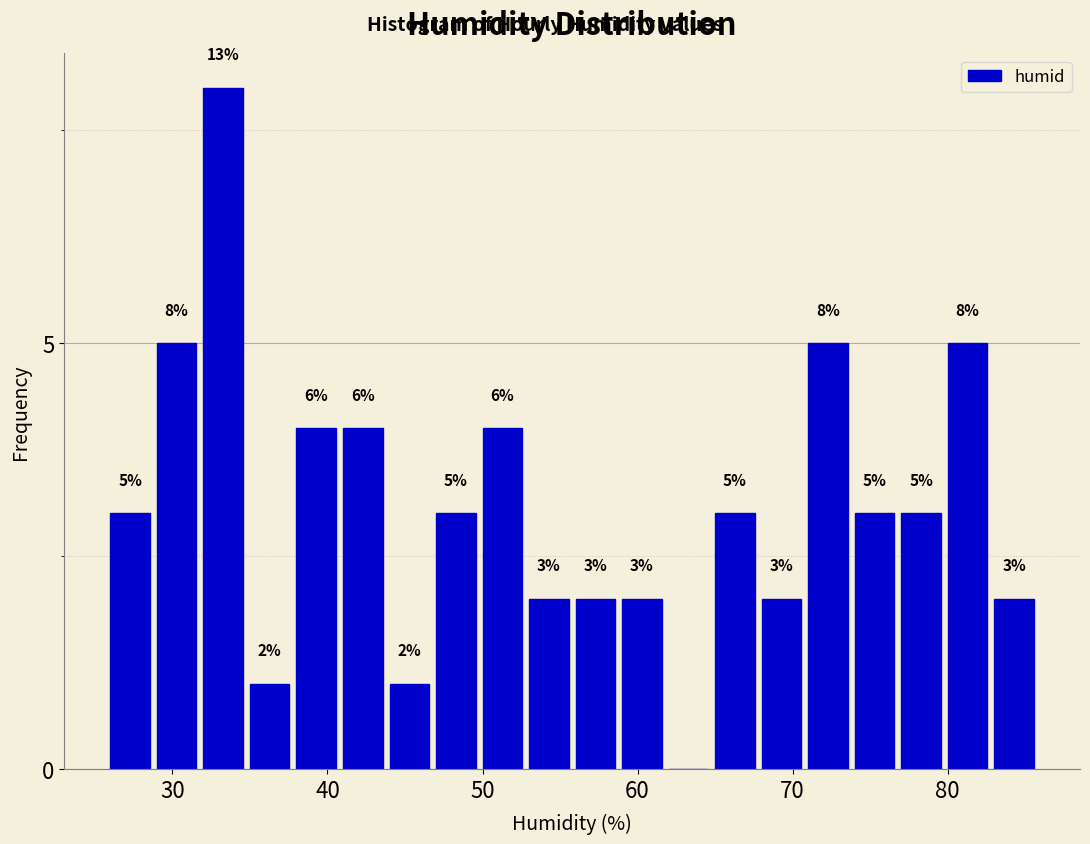

Read against the x-axis, roughly where is the centre of the tallest bar?

33